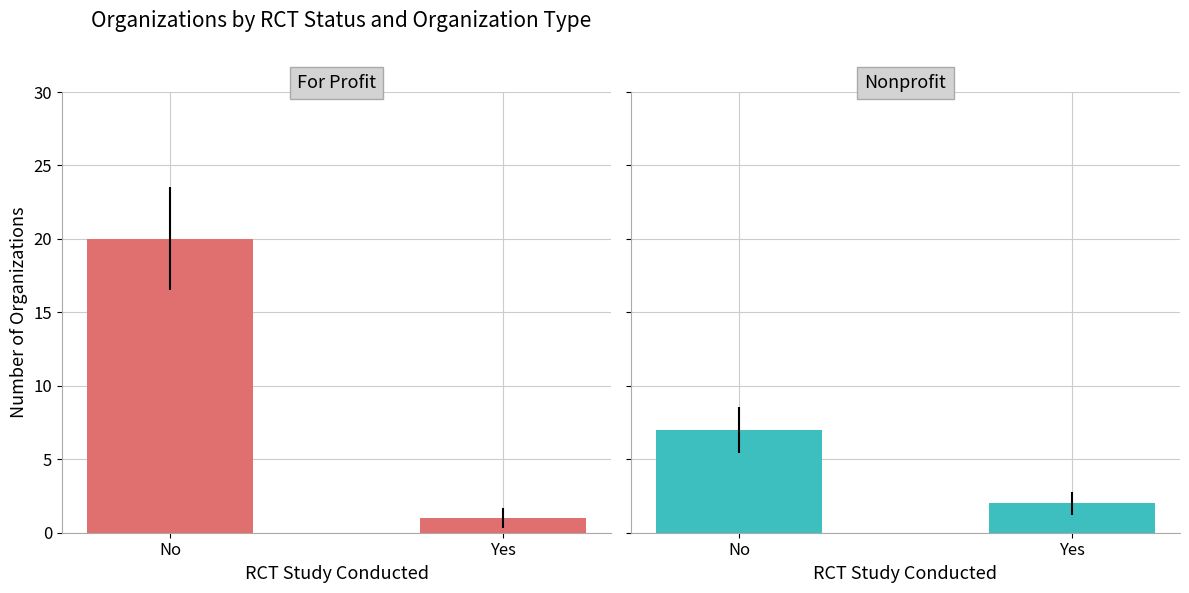

Reading left to right, transcribe all the data shown in this chart.

For Profit: 20	1
Nonprofit: 7	2